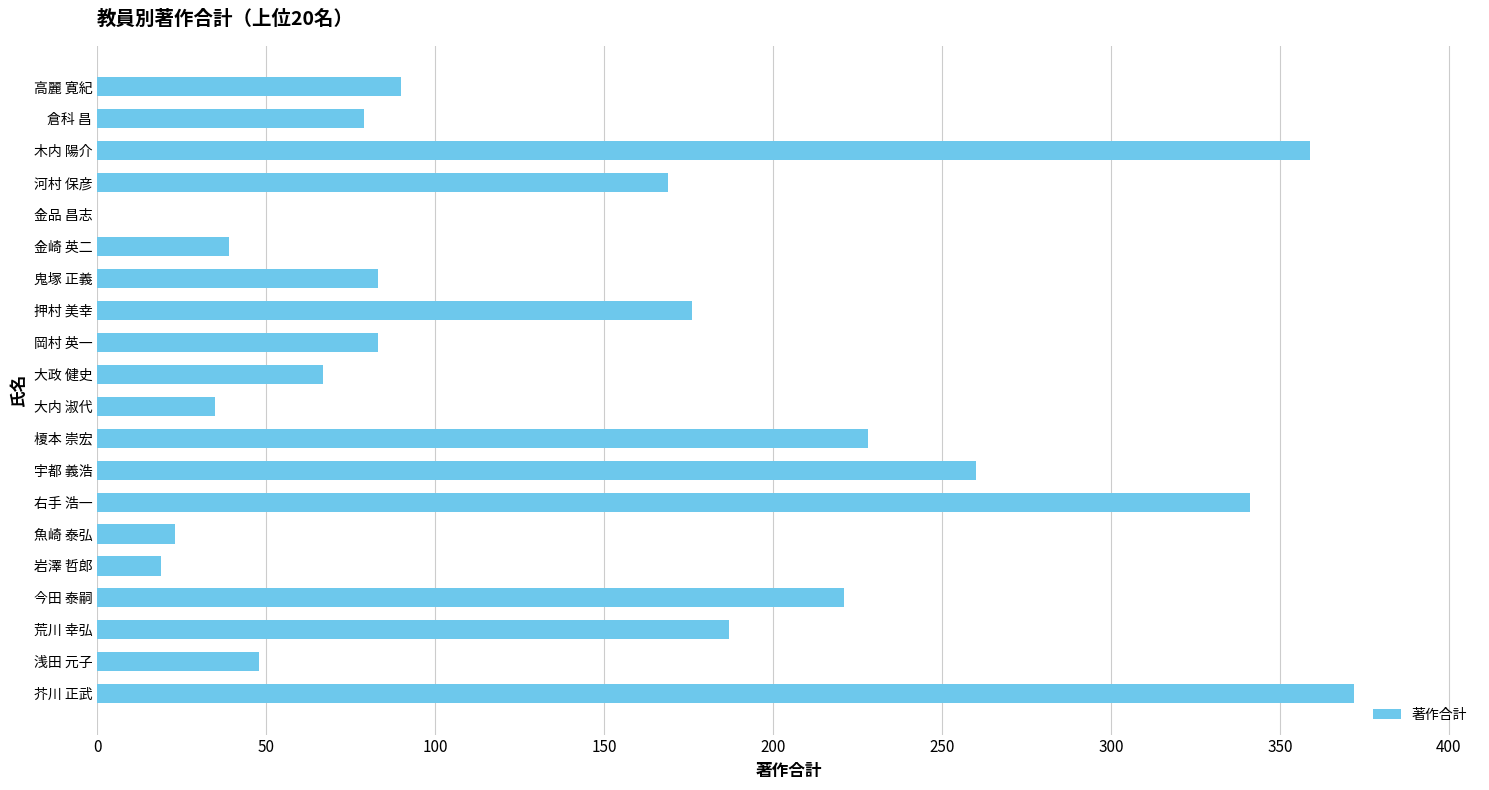

What is the sum of all values?

2879